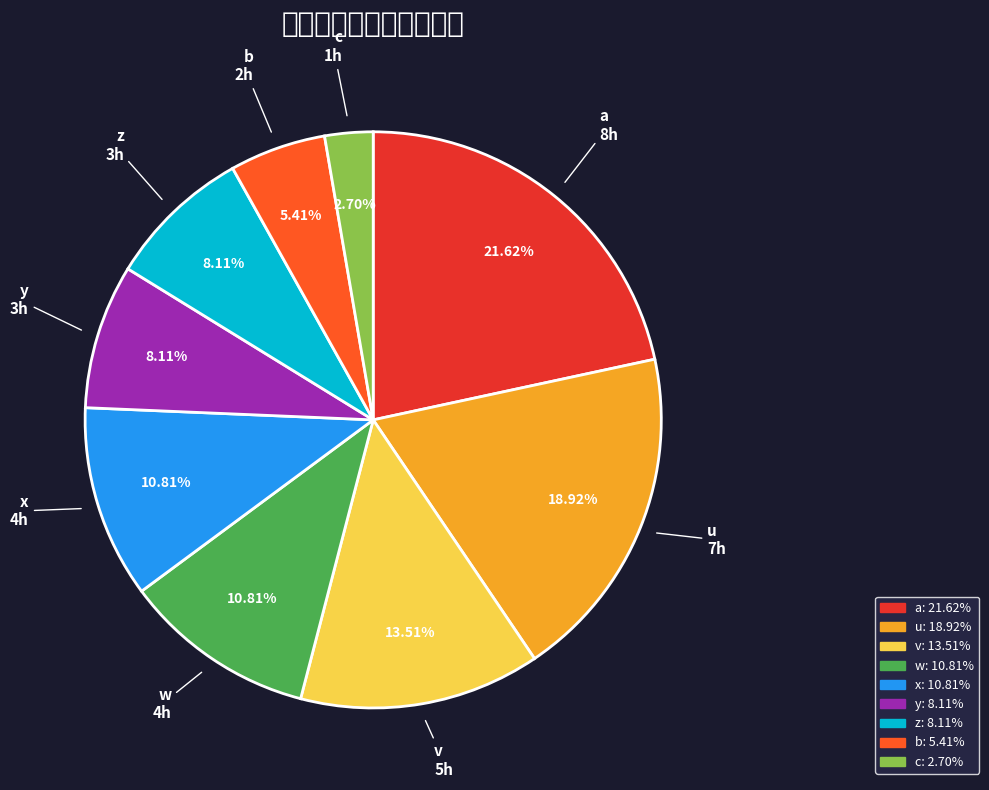

Which slice is the largest?

a